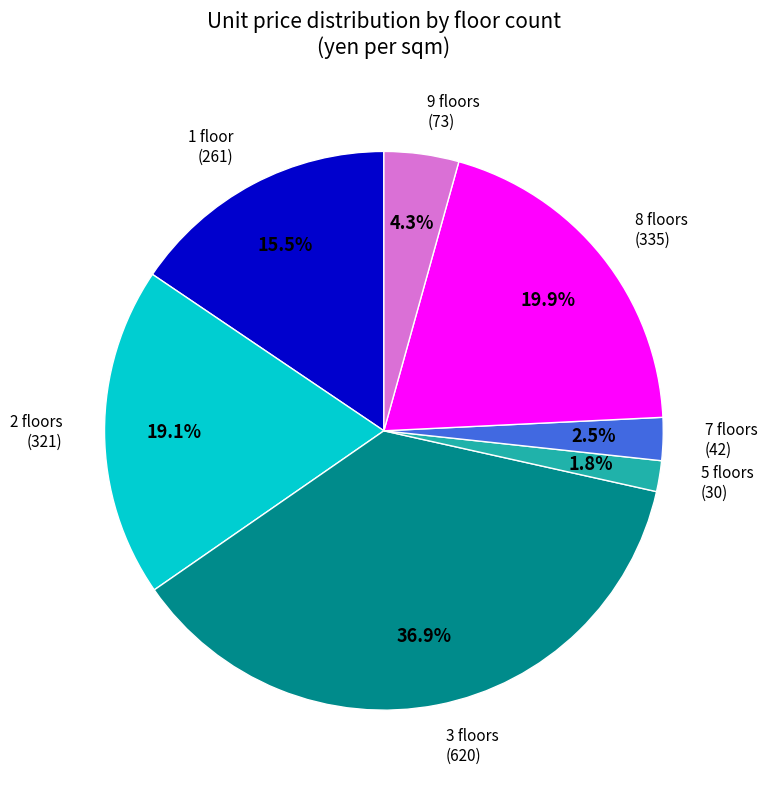

Do 5 floors and 2 floors together represent more than half of the pie?

No